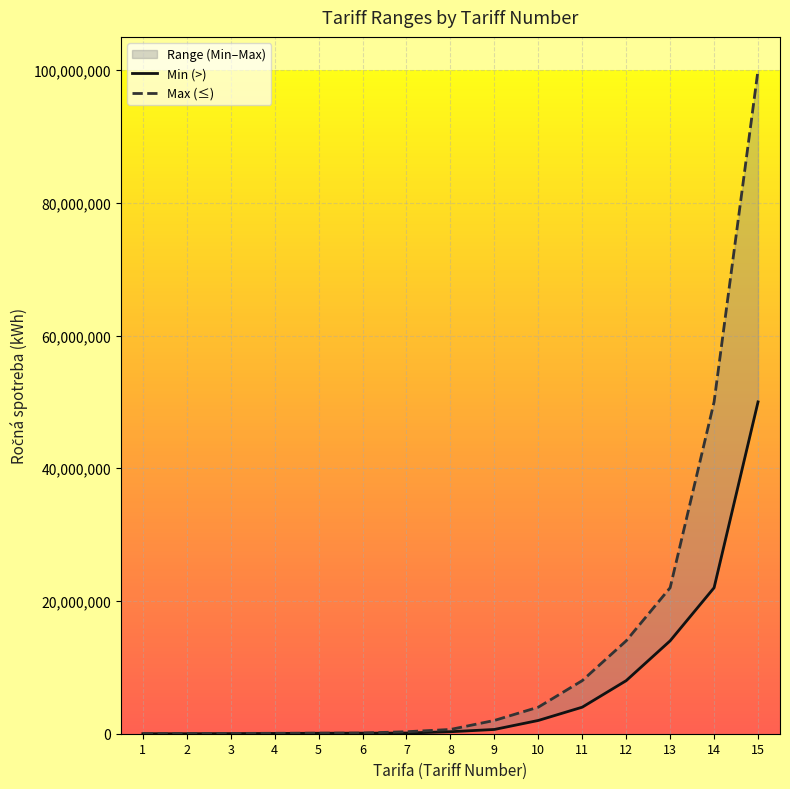

Reading left to right, what are all the values shown in this chart?

Min (>): 1=0	2=2138	3=18173	4=42760	5=69485	6=85000	7=100000	8=300000	9=641400	10=2000000	11=4000000	12=8000000	13=14000000	14=22000000	15=50000000
Max (≤): 1=2138	2=18173	3=42760	4=69485	5=85000	6=100000	7=300000	8=641400	9=2000000	10=4000000	11=8000000	12=14000000	13=22000000	14=50000000	15=100000000